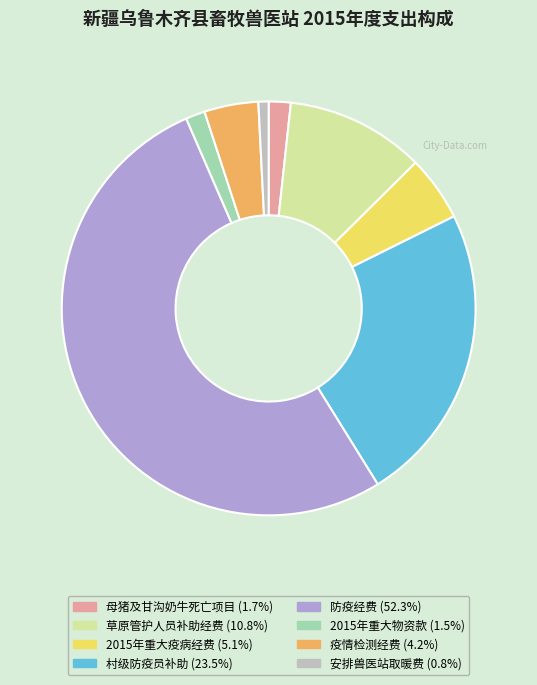

Does 村级防疫员补助 represent more than half of the total?

No